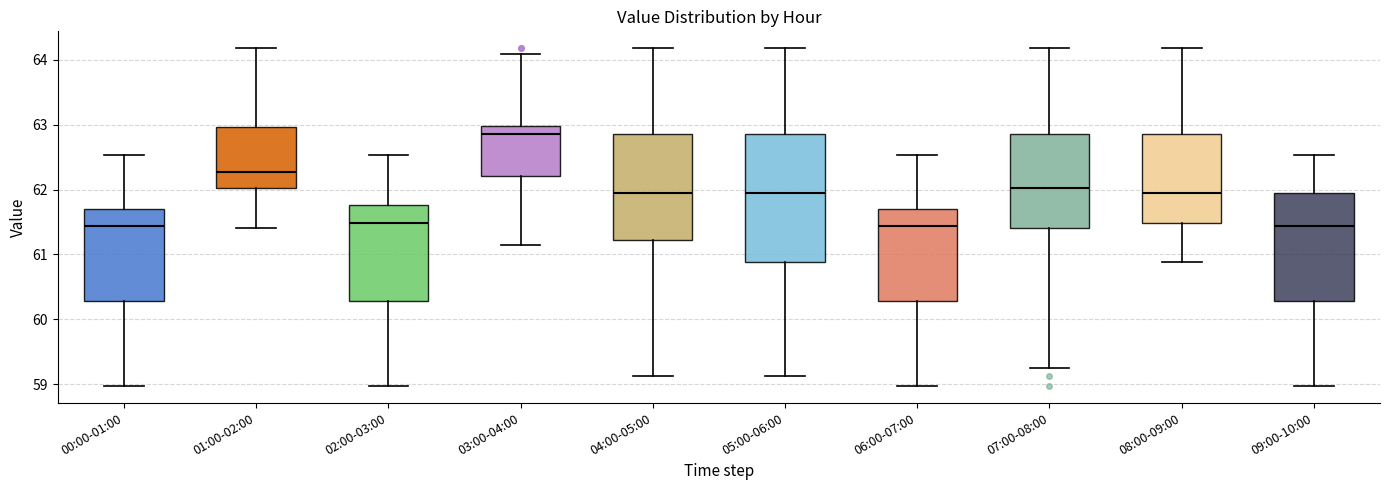

Comparing the boxes themselves (not the whiskers), which one is the tallest?

05:00-06:00